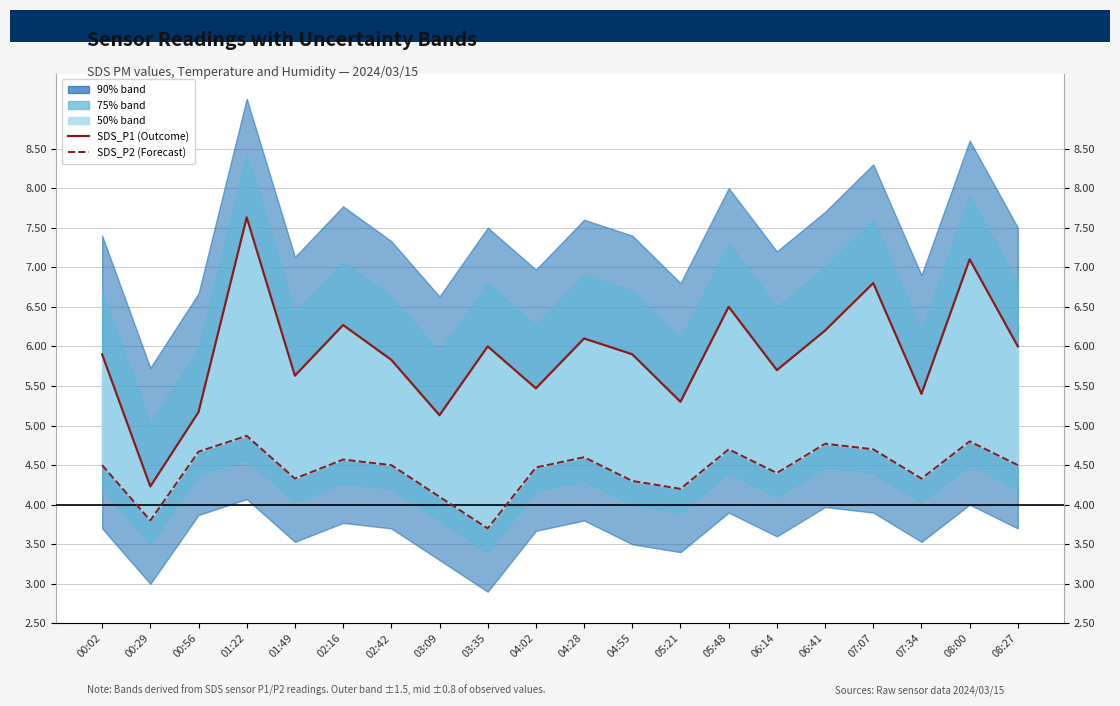

Which series has the widest spread of values?

SDS_P1 (Outcome)